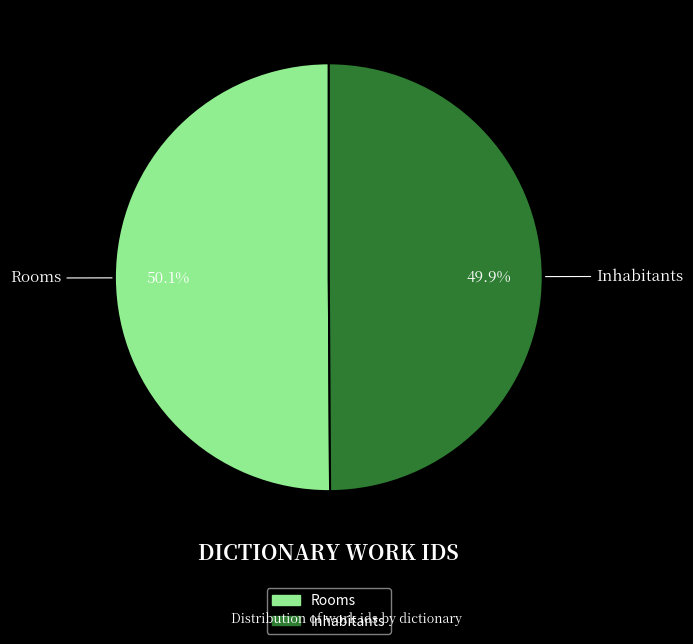

What percentage do Rooms and Inhabitants together represent?

100.0%